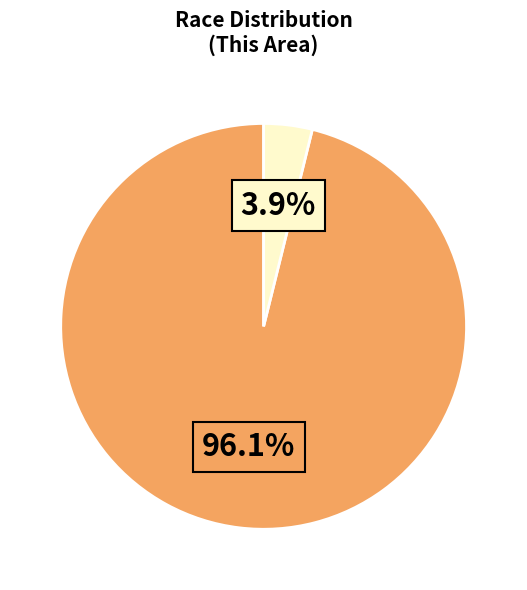

To the nearest percent, what is the average slice percentage?

50%